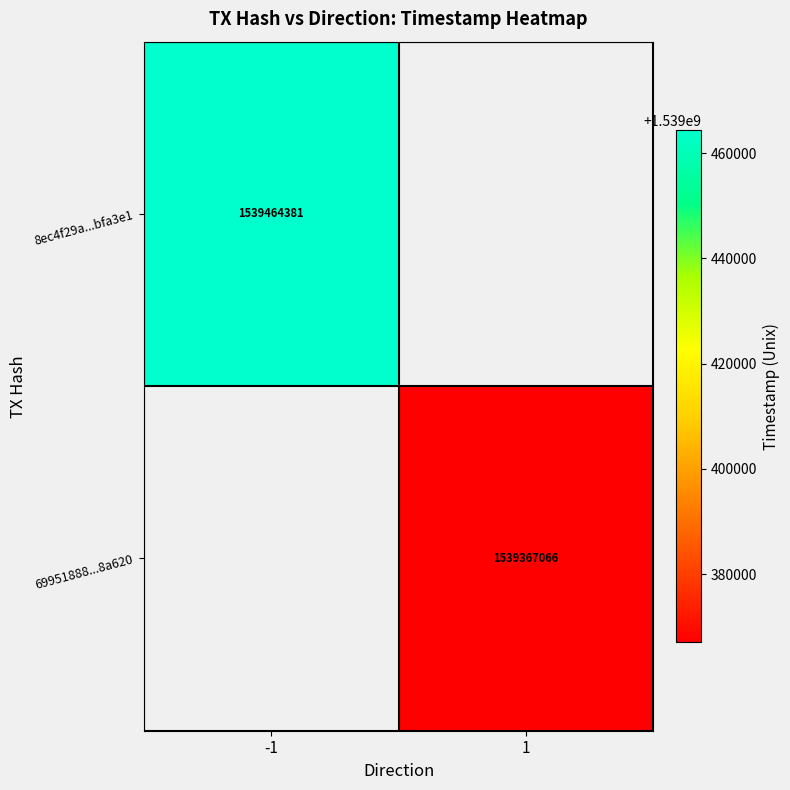

What is the greatest value displayed?

1539464381.0